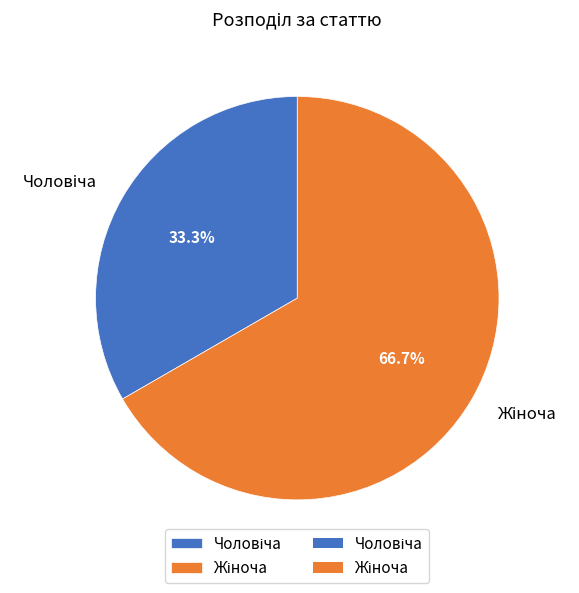

Does any single category account for the majority?

Yes